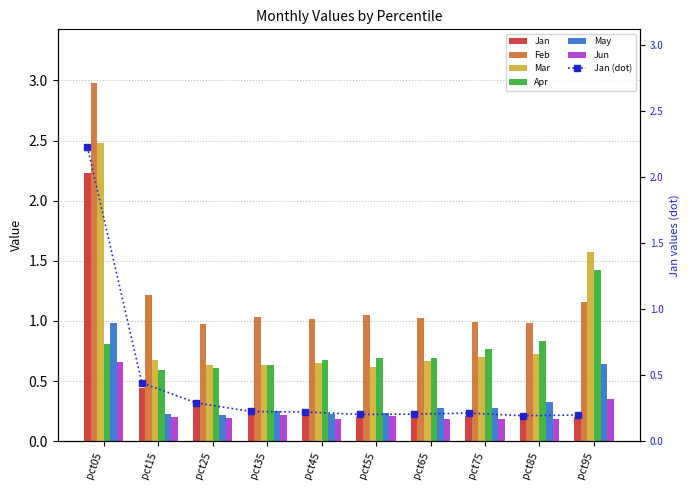

What is the greatest value displayed?

3.0